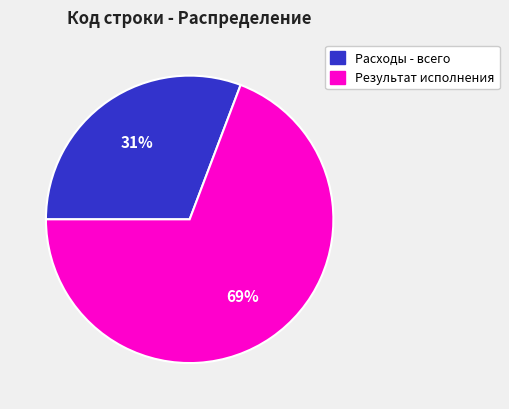

Do Расходы - всего and Результат исполнения together represent more than half of the pie?

Yes